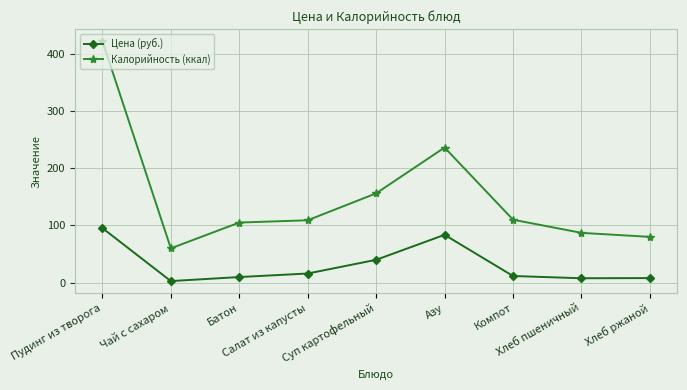

What position from the left is Хлеб ржаной?

9